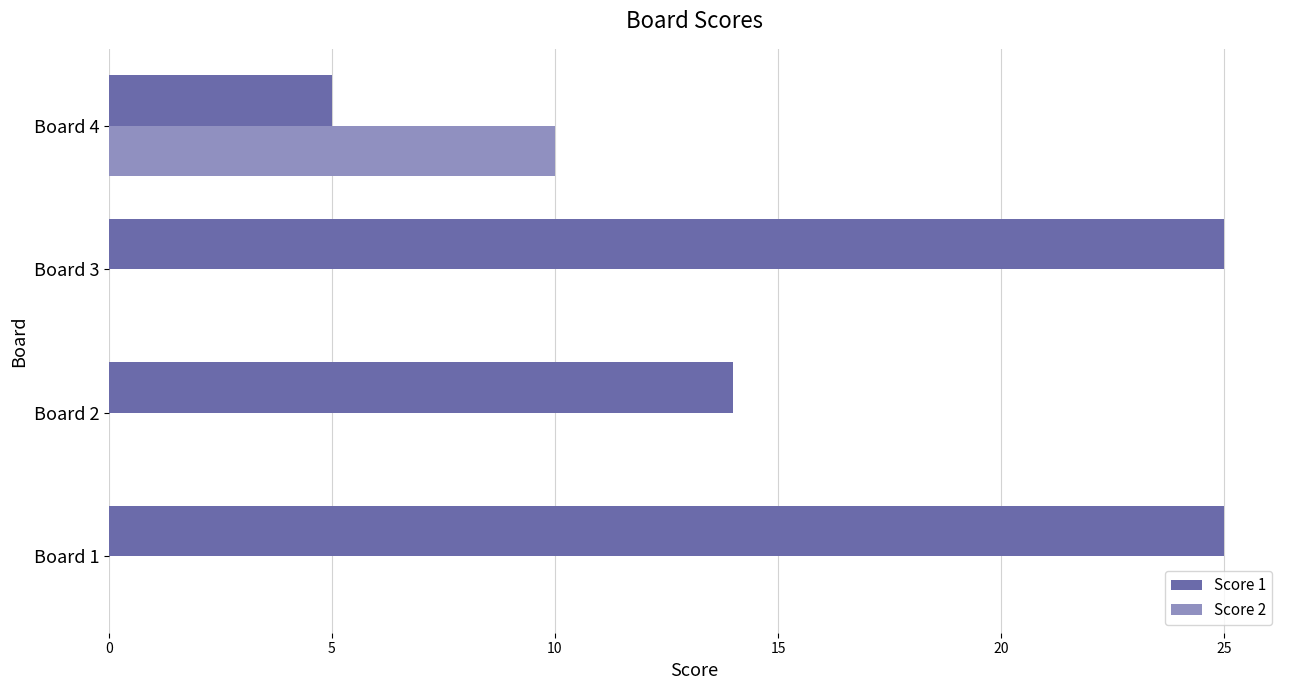

What is the total value across all series at Board 3?

25